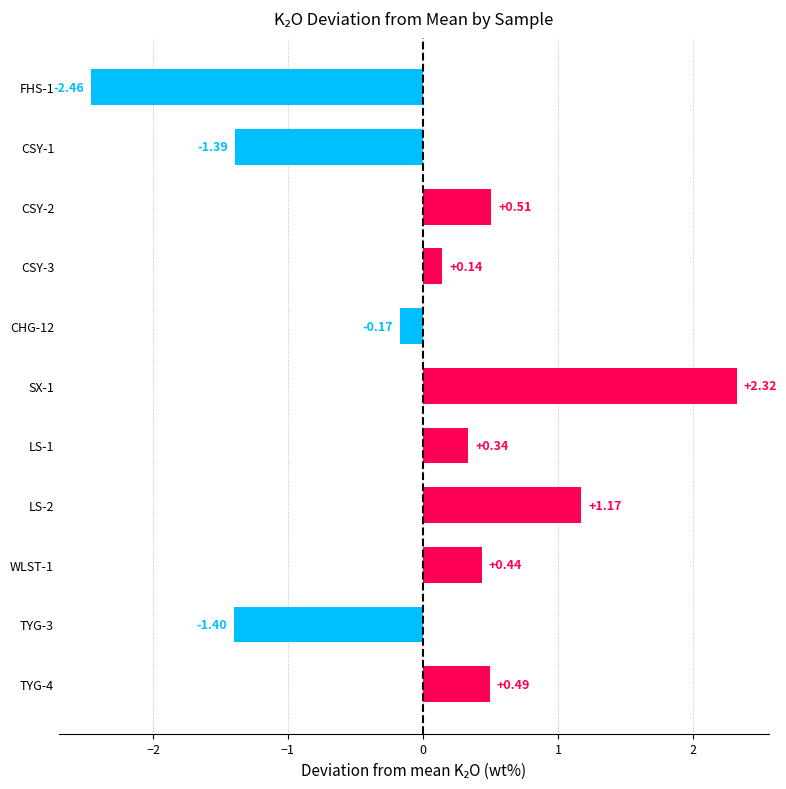

What is the difference between the maximum and minimum values?

4.8